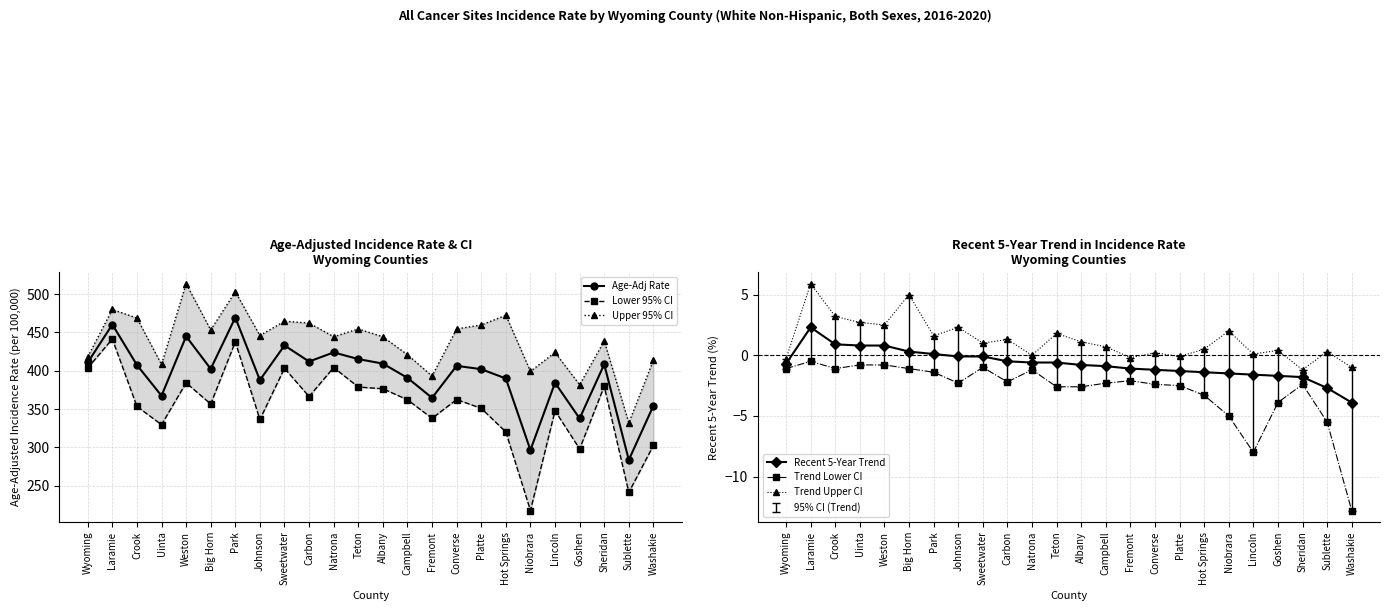

True or false: Upper 95% CI and Lower 95% CI intersect in this chart.

False